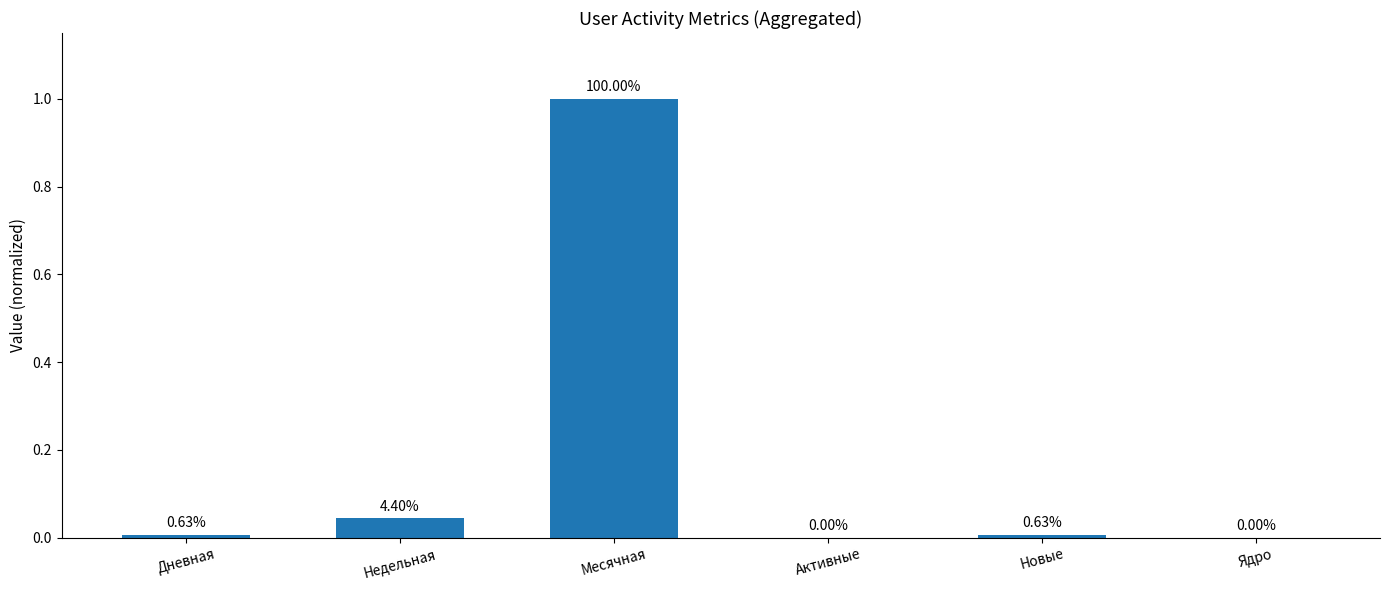

Rank the categories by value from highest to lowest.

Месячная, Недельная, Дневная, Новые, Активные, Ядро